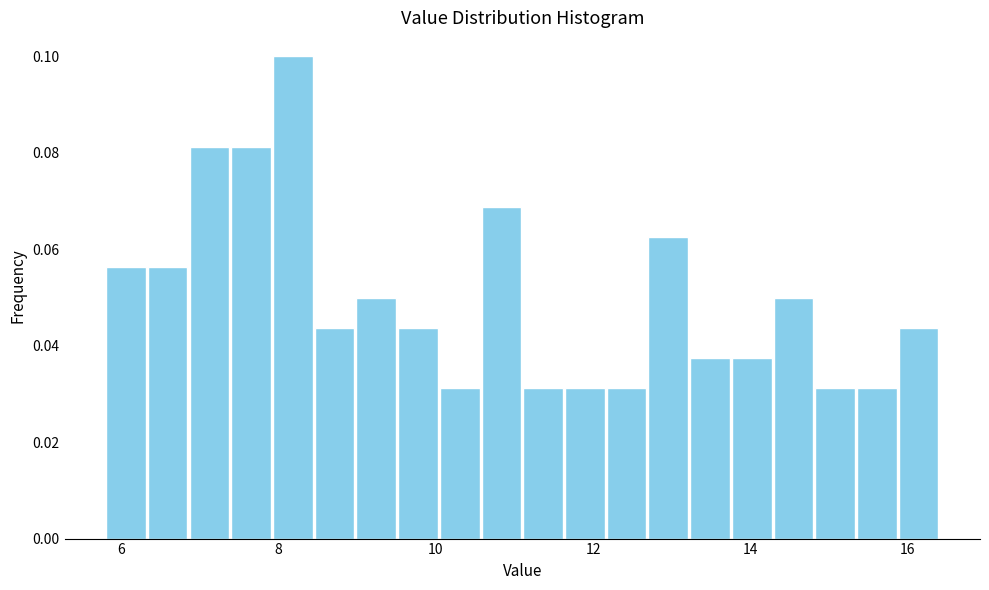

Around what value on the x-axis is the tallest bar? Give the approximate position of its centre, as read against the axis.

8.2